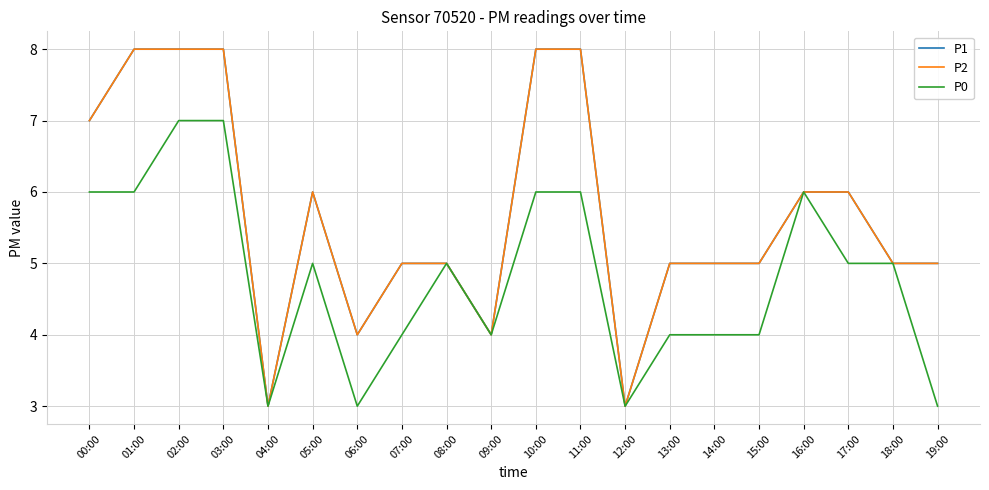

How many data points in P0 are above 5?

7